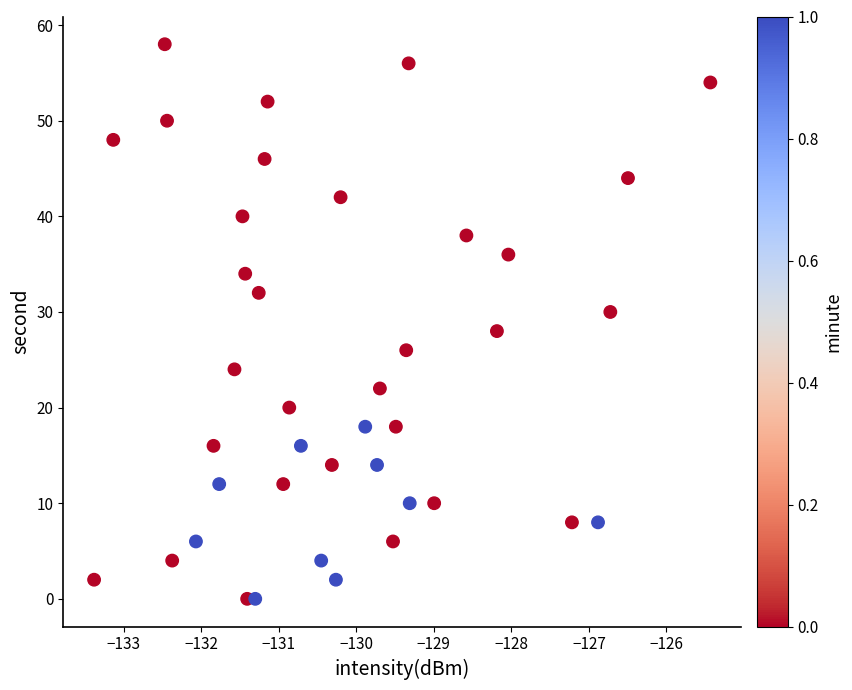

What is the range of Y values (max minus min)?

58